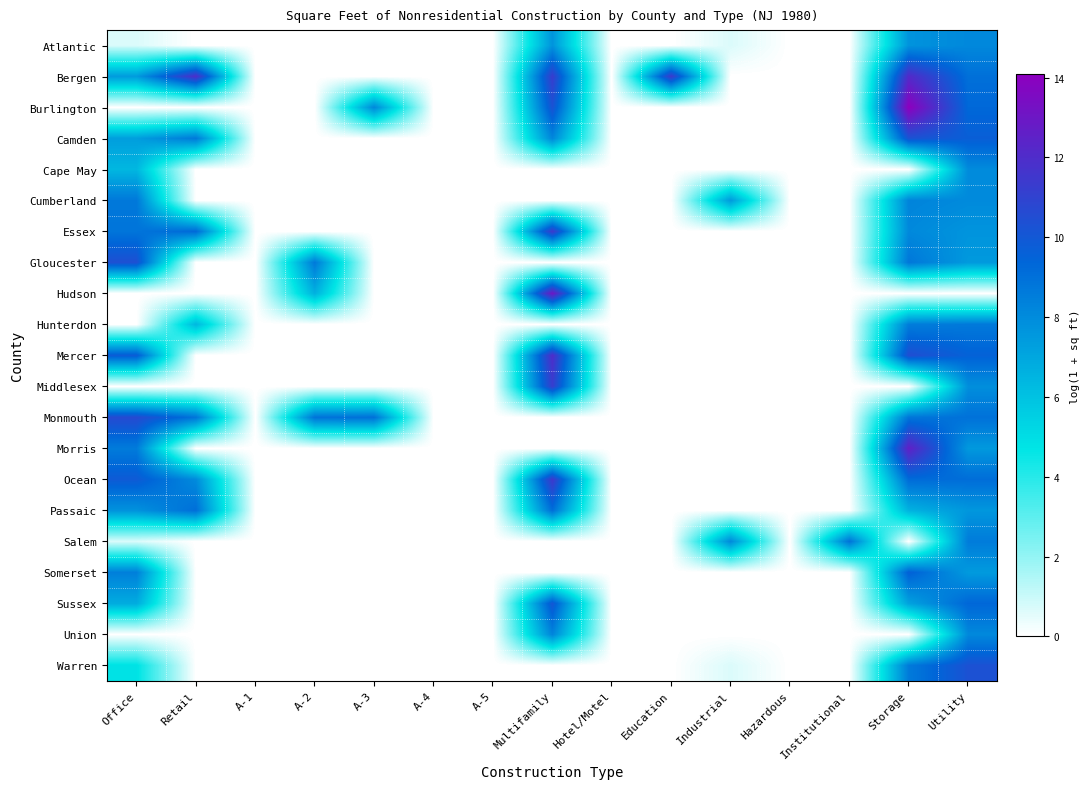

List the series in order of their peak value, lowest first.

Cape May, Atlantic, Union, Hunterdon, Cumberland, Salem, Passaic, Somerset, Sussex, Camden, Warren, Gloucester, Monmouth, Middlesex, Essex, Ocean, Mercer, Bergen, Morris, Hudson, Burlington